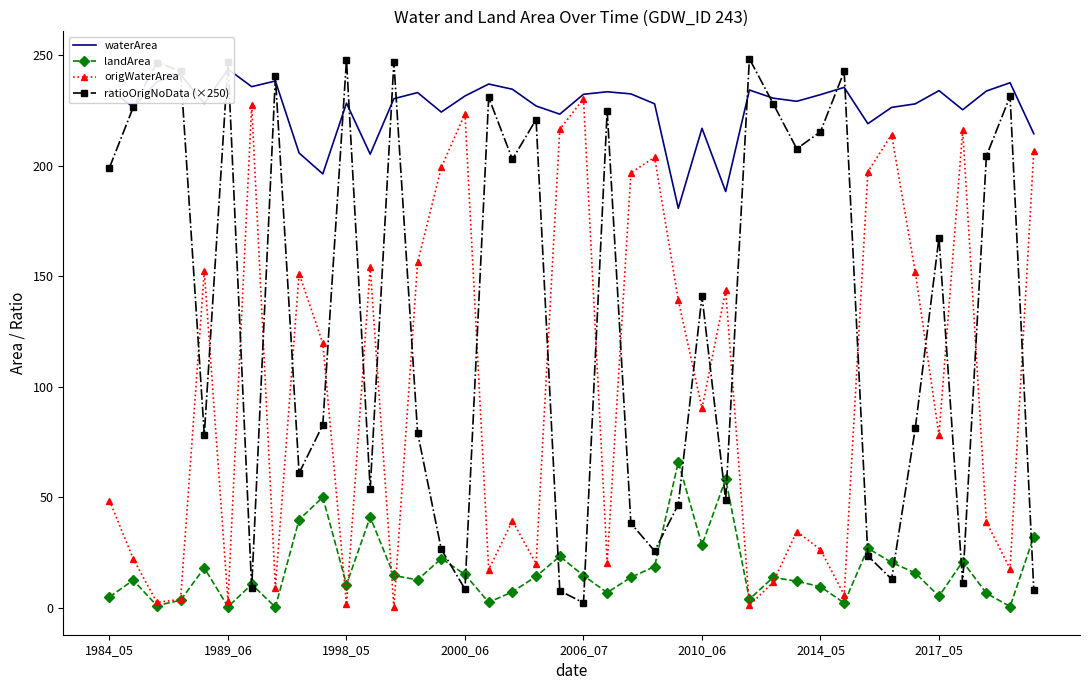

Read the waterArea value at 13.

233.2